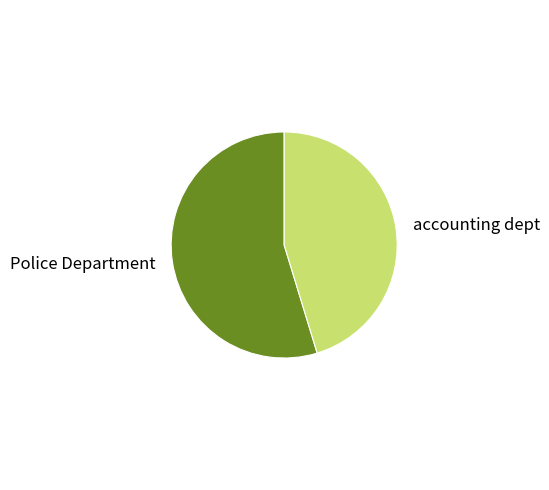

How many slices are in this pie chart?

2